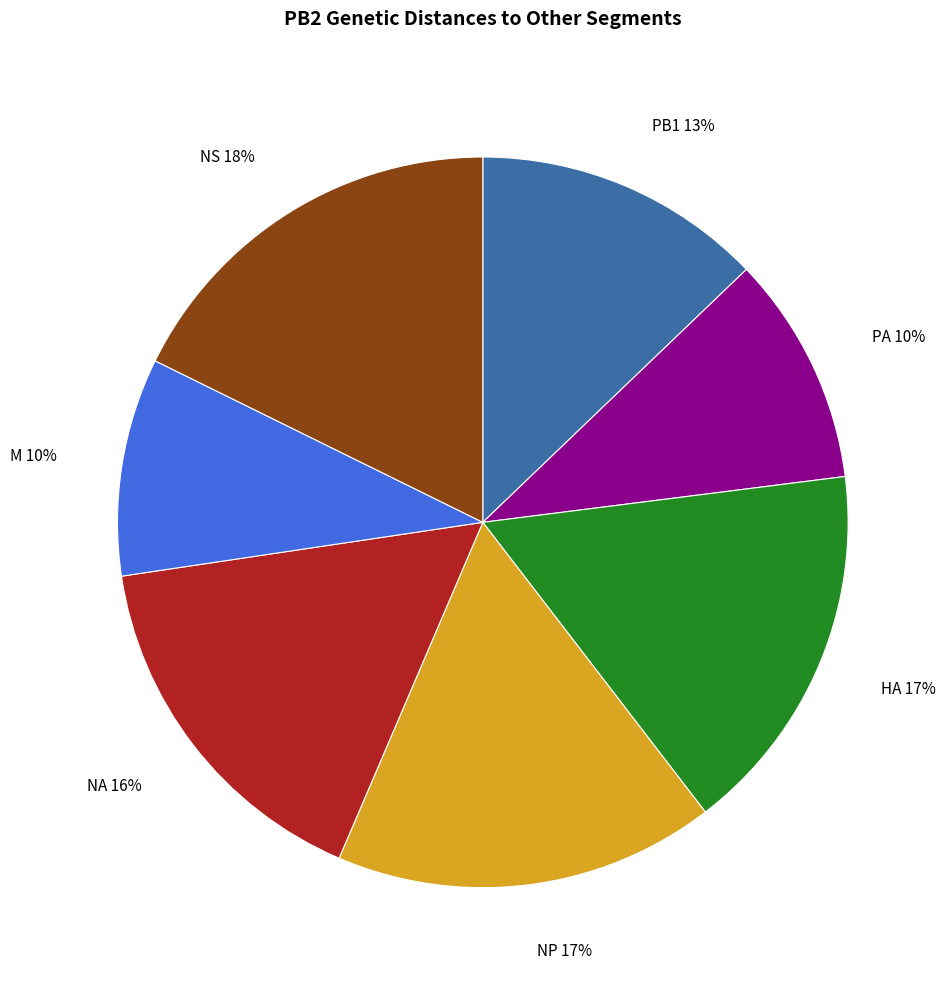

Is it true that NS is 11% of the pie?

False